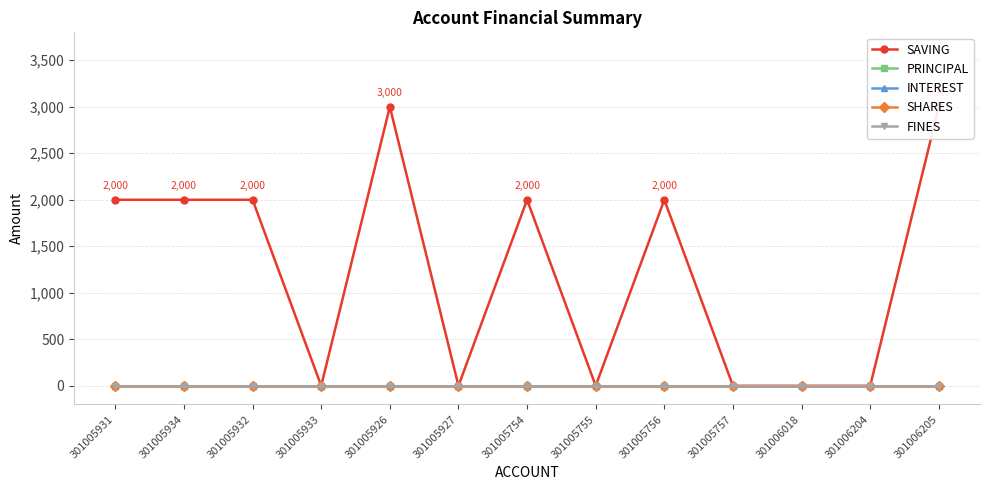

The value of SHARES at 301005933 is 0. True or false?

True